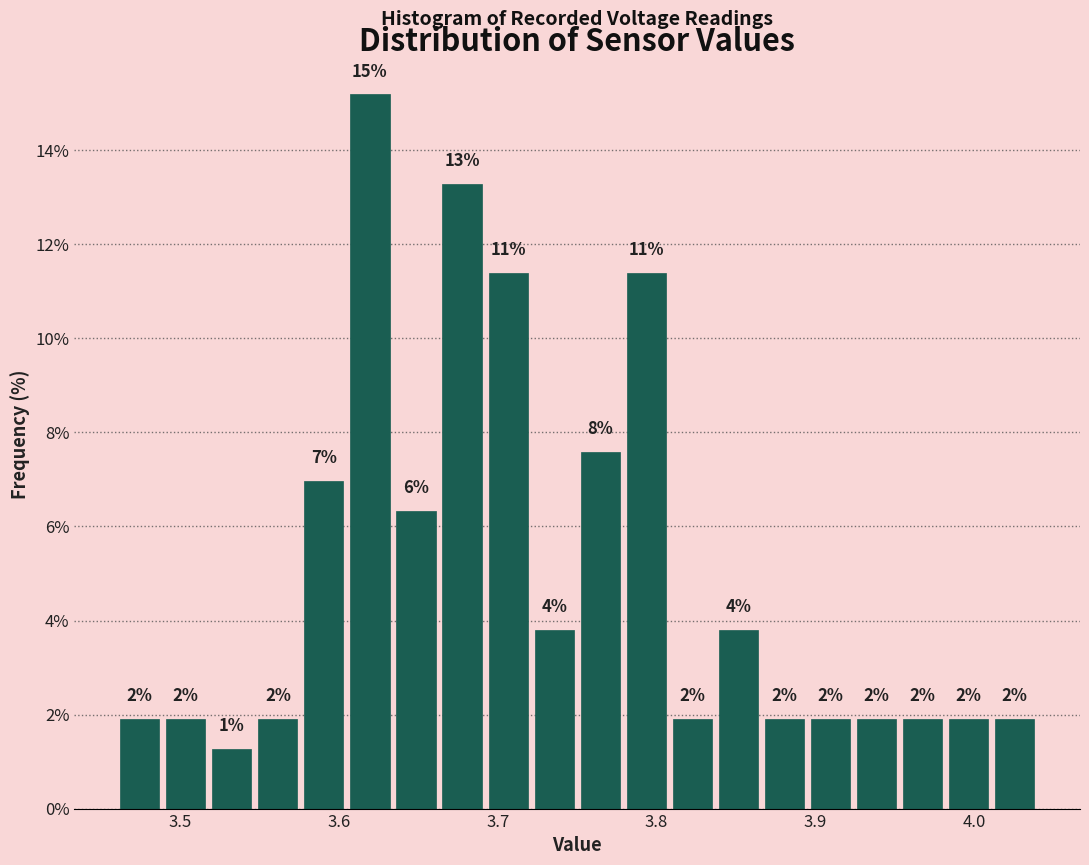

Read against the x-axis, roughly where is the centre of the tallest bar?

3.62